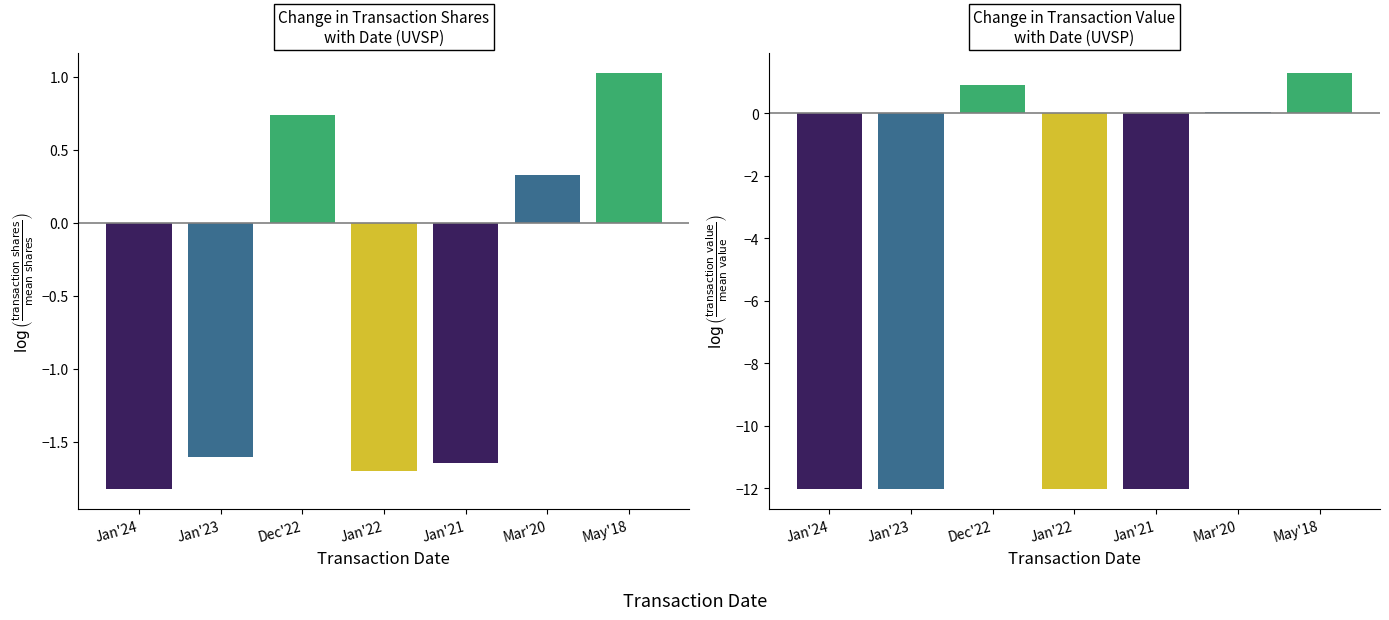

What is the label of the 6th bar from the right?

Jan'23